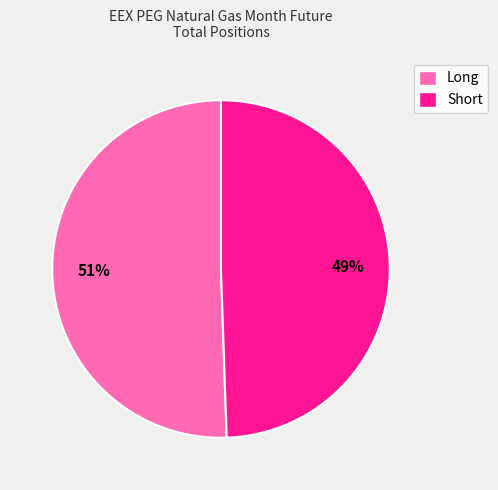

How many segments does this pie chart have?

2